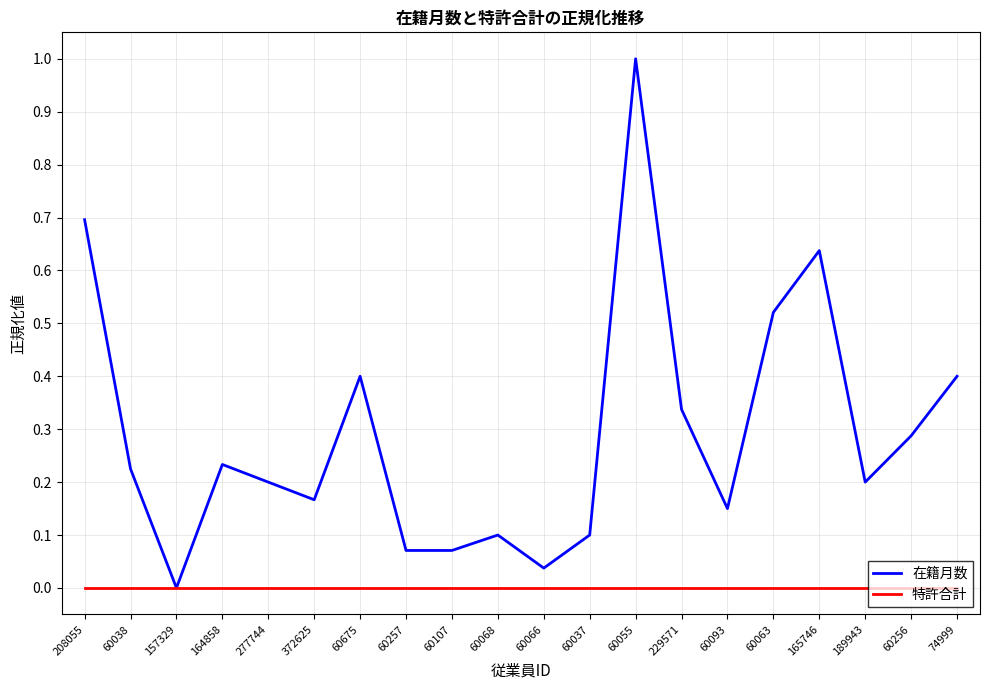

Which category has the highest value in the 在籍月数 series?

60055